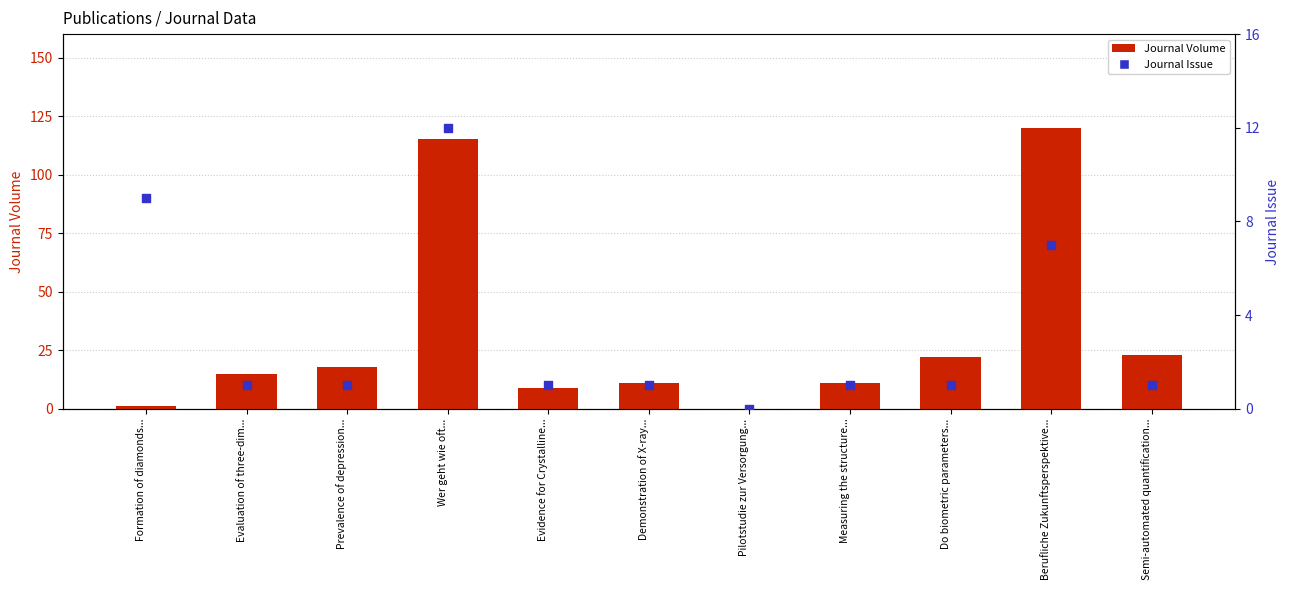

Which series has the largest total across all categories?

Journal Volume